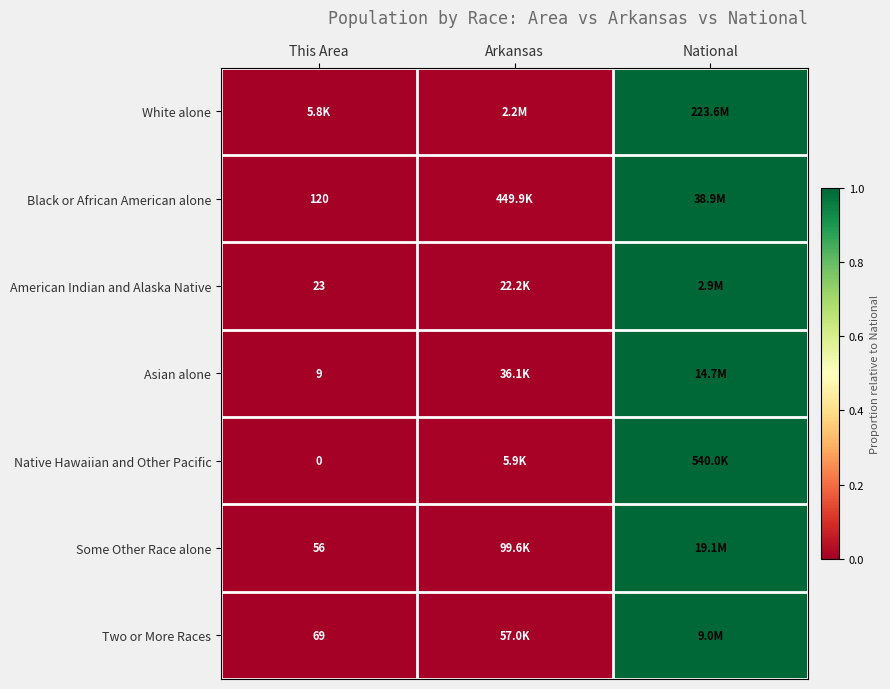

At which category is the sum across all series the highest?

National